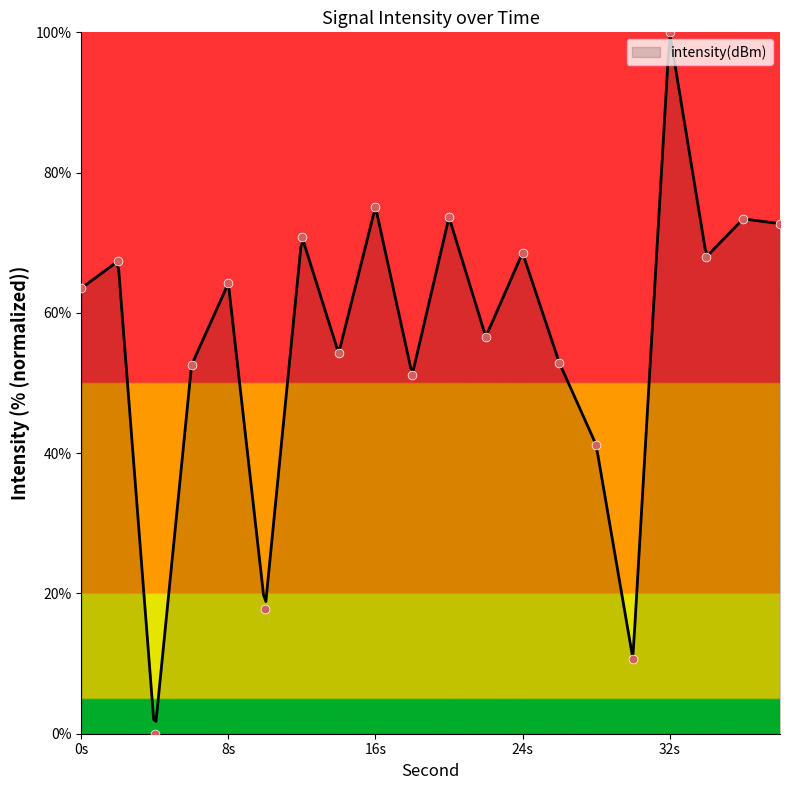

Which has a higher value, 6 or 8?

8